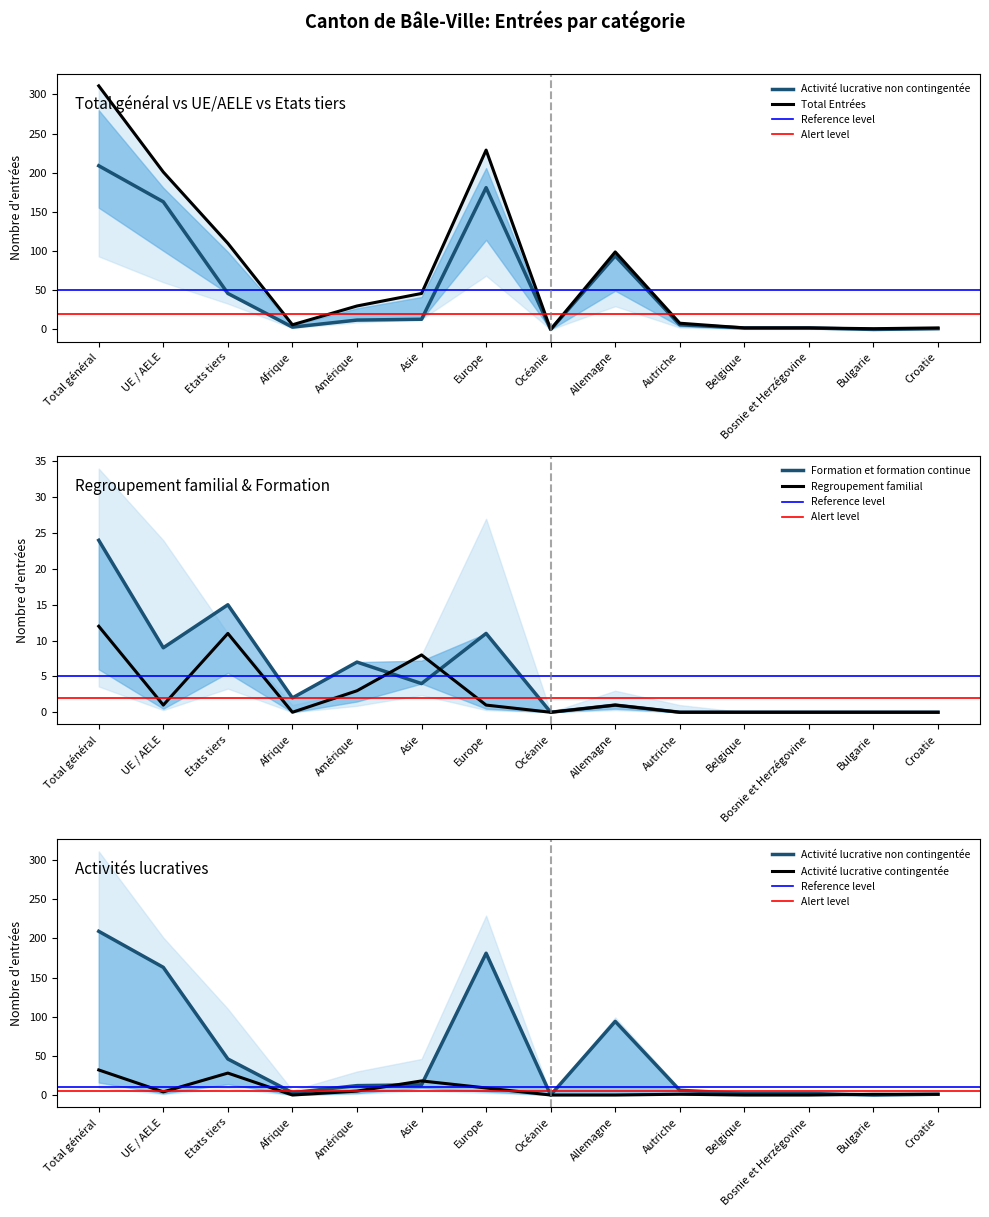

The value of Total Entrées at Etats tiers is 178. True or false?

False